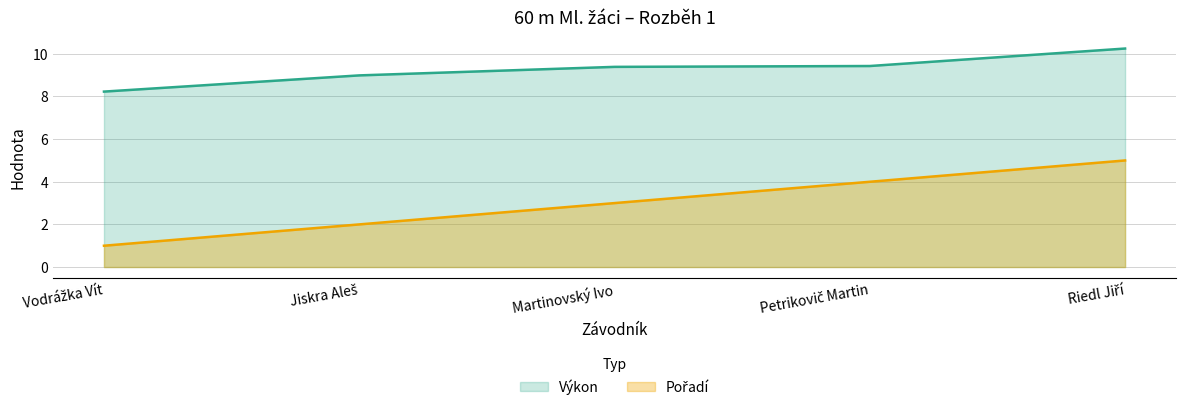

Rank the series at Vodrážka Vít from highest to lowest value.

Výkon, Pořadí